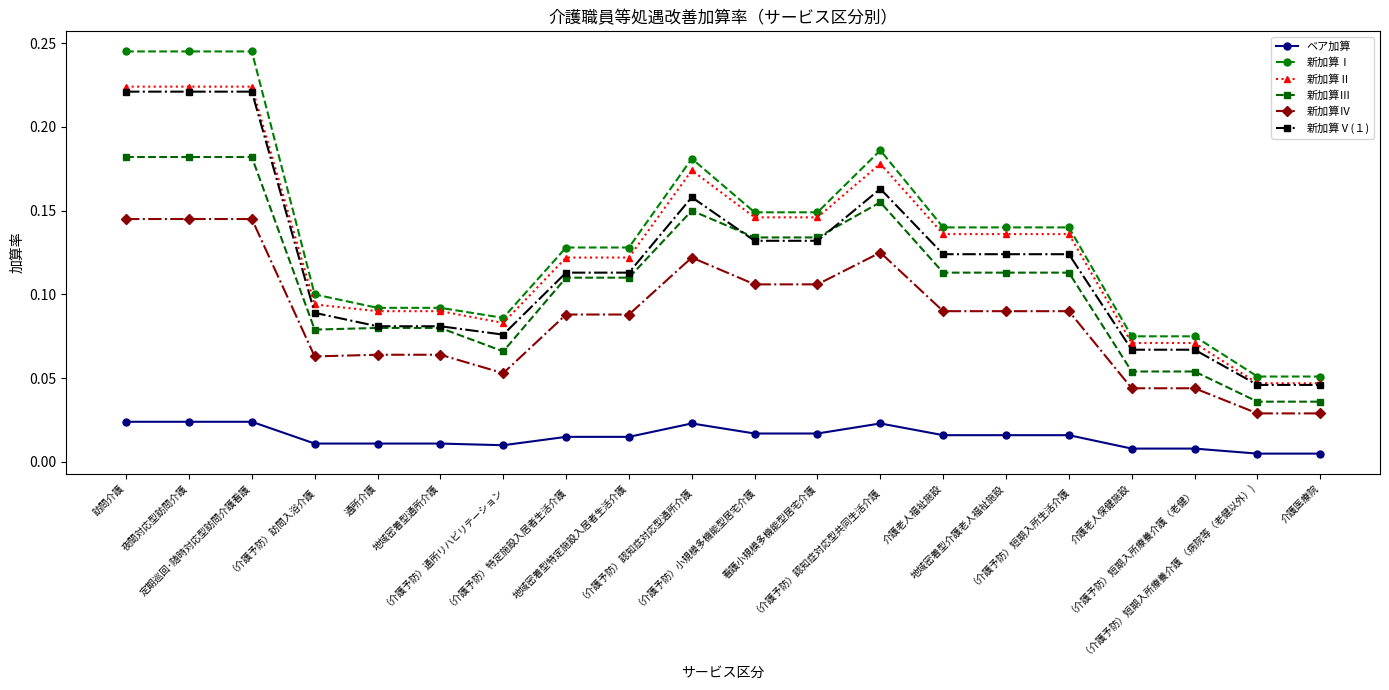

True or false: ベア加算 and 新加算Ⅱ cross at least once.

False